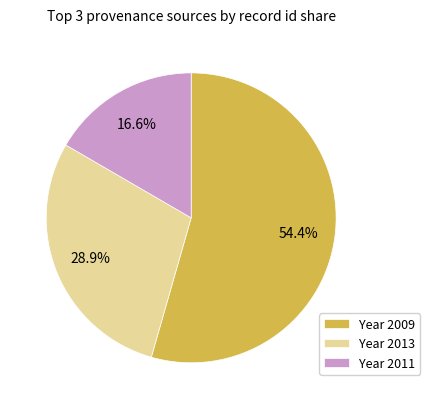

What portion of the pie excludes Year 2011?

83.4%